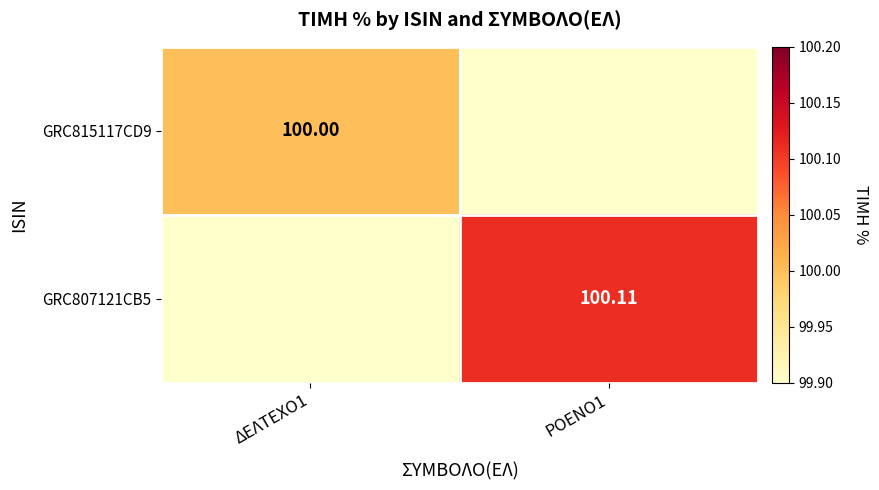

How many values in the GRC807121CB5 series exceed 100?

1